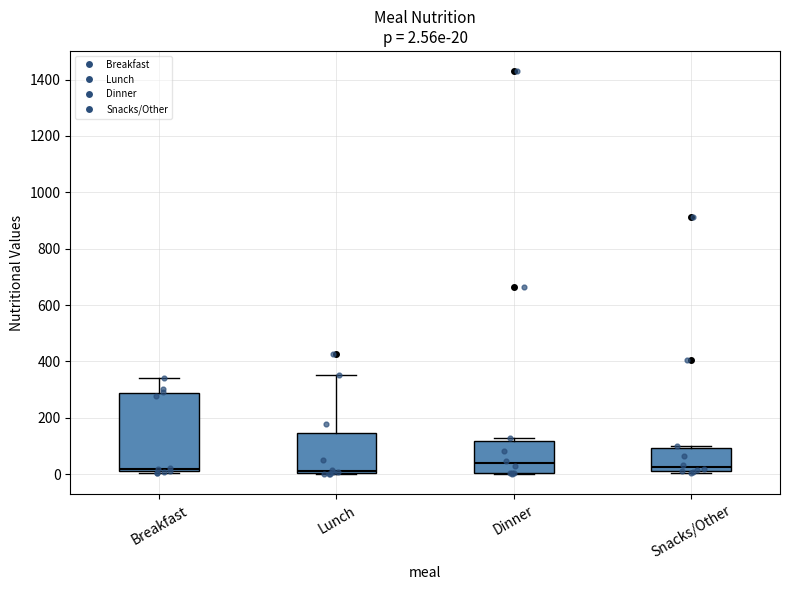

Comparing the boxes themselves (not the whiskers), which one is the tallest?

Breakfast